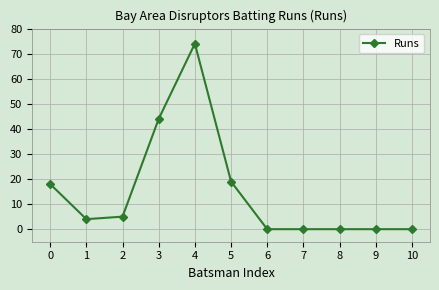

Where is the first local minimum?

1